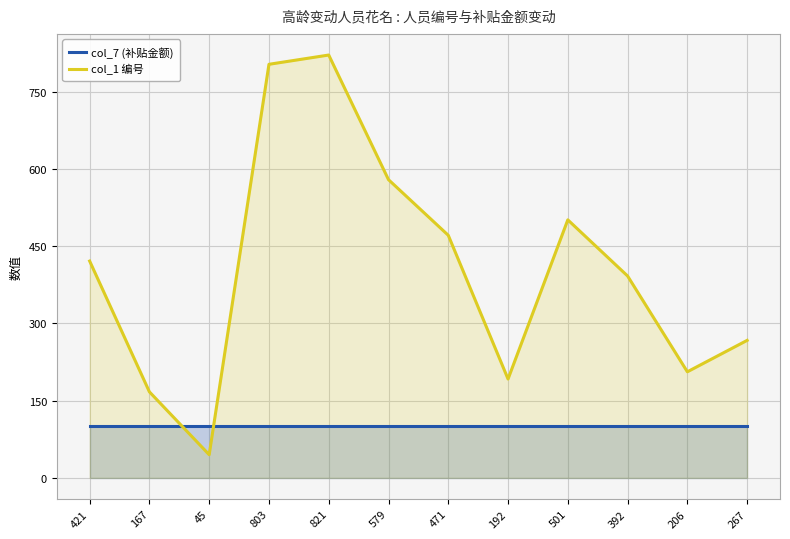

The col_7 (补贴金额) series shows 100 at 192. True or false?

True